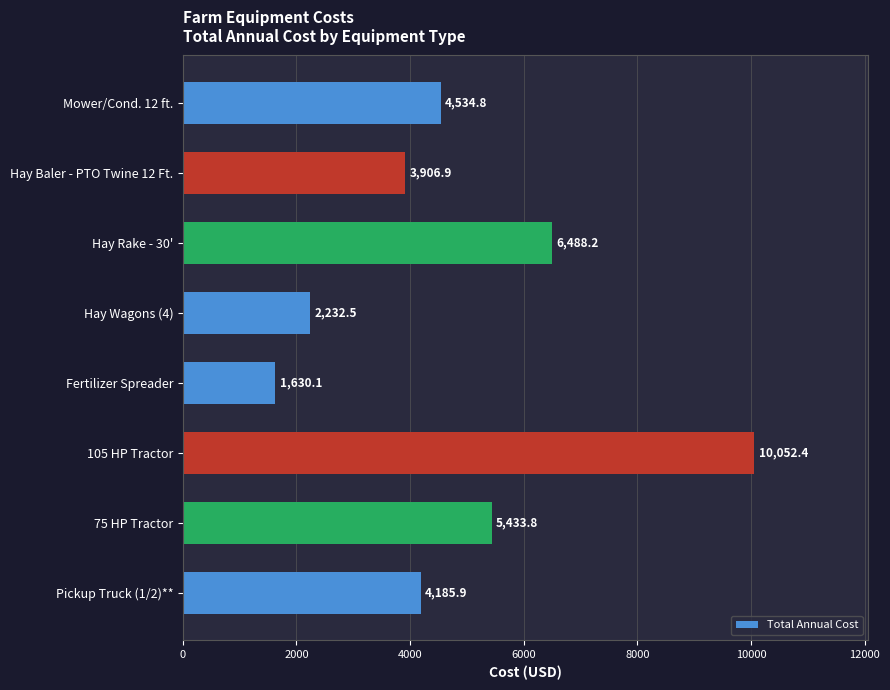

Are the bars horizontal?

Yes